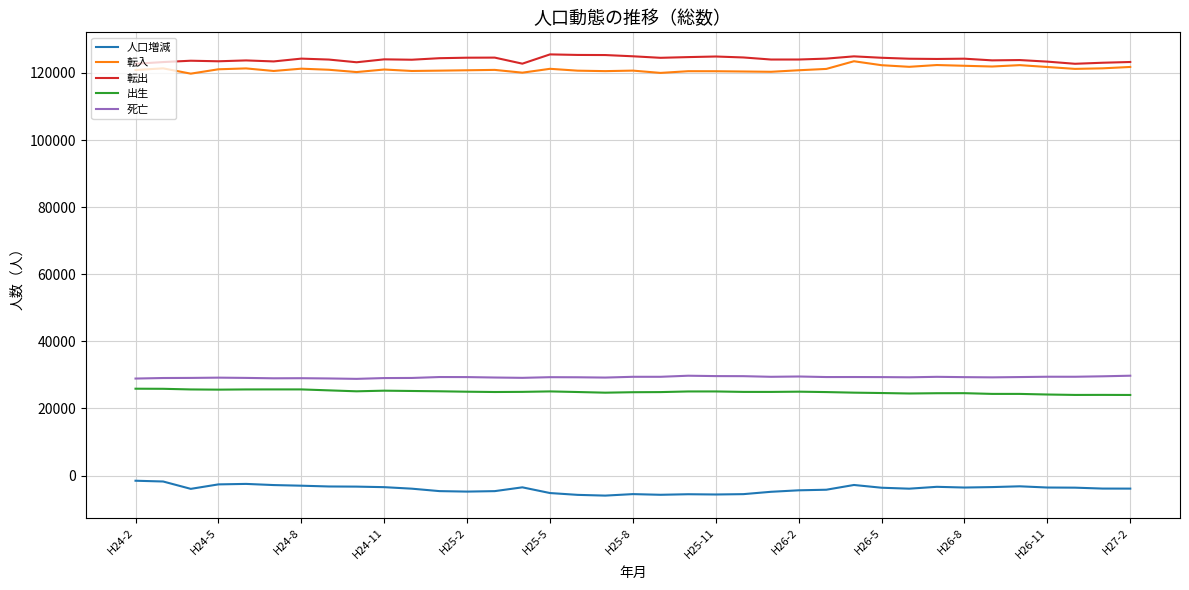

True or false: 死亡 and 人口増減 intersect in this chart.

False